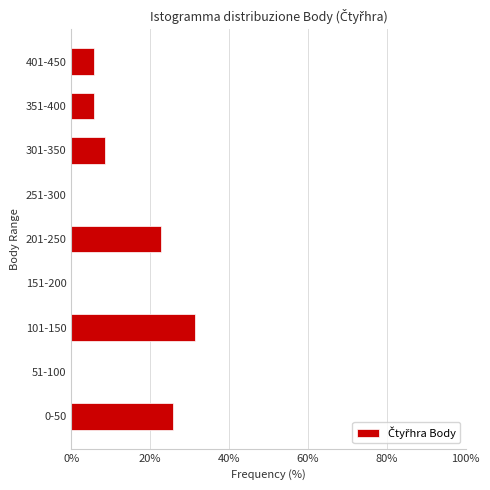

Reading bottom to top, list all the values displayed in this chart.

0-50=25.7	51-100=0.0	101-150=31.4	151-200=0.0	201-250=22.9	251-300=0.0	301-350=8.6	351-400=5.7	401-450=5.7